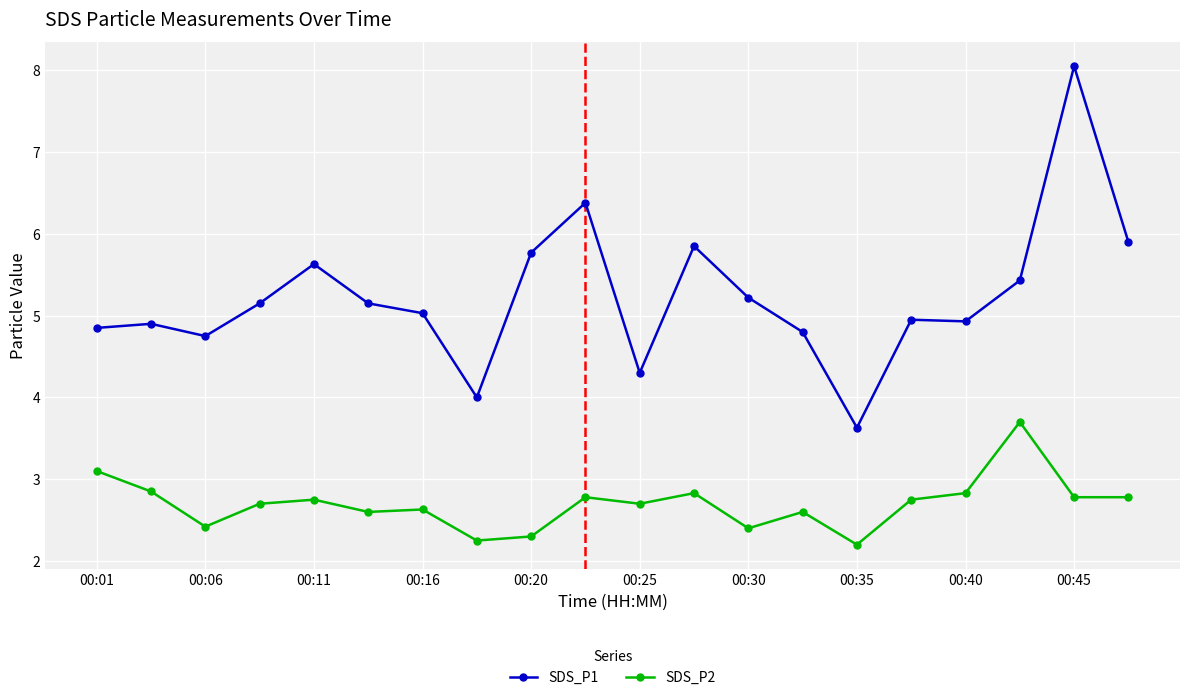

True or false: SDS_P1 has more than 1 interior local peaks.

True